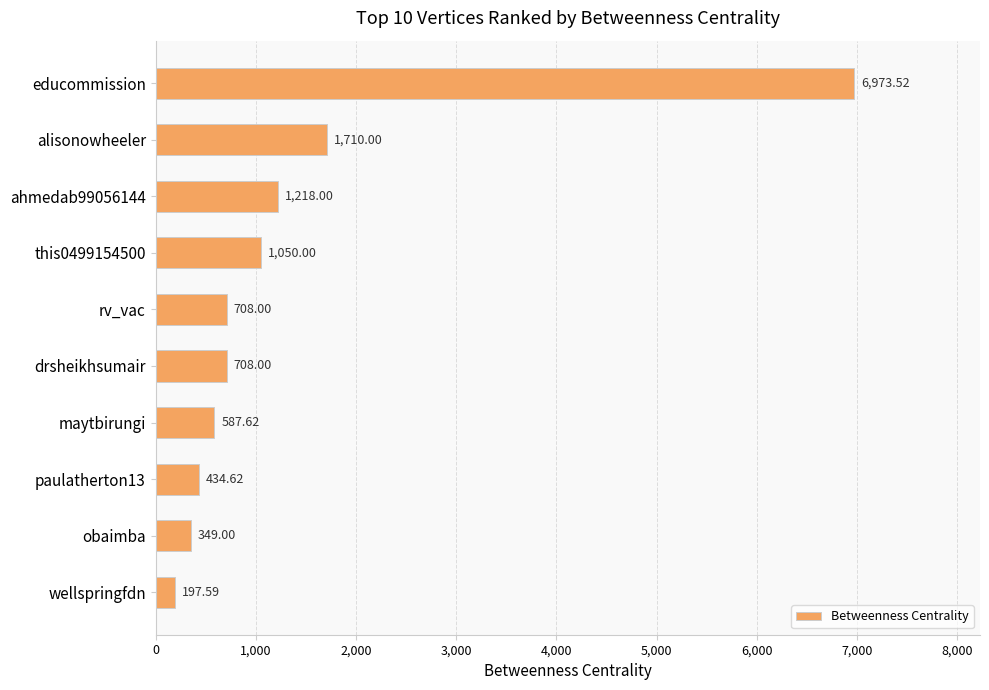

What is the maximum value shown in the chart?

6973.5